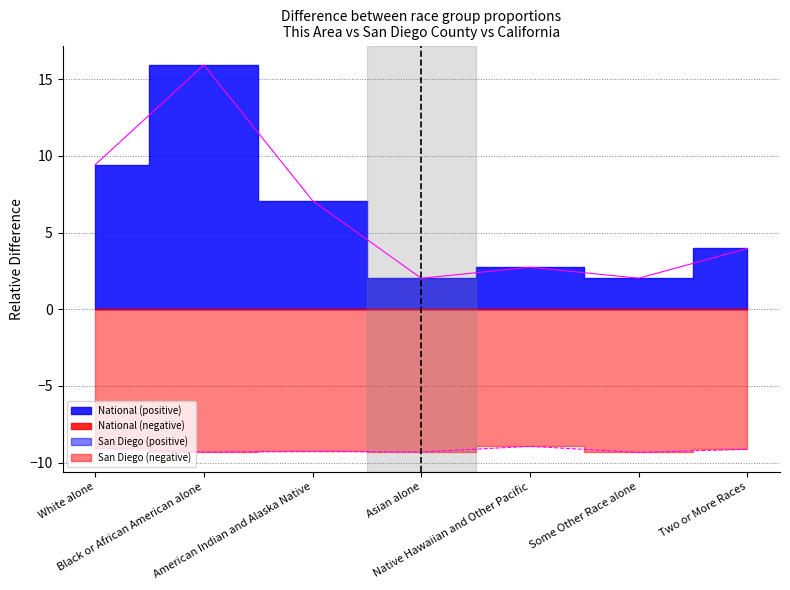

At which category is the sum across all series the highest?

Black or African American alone